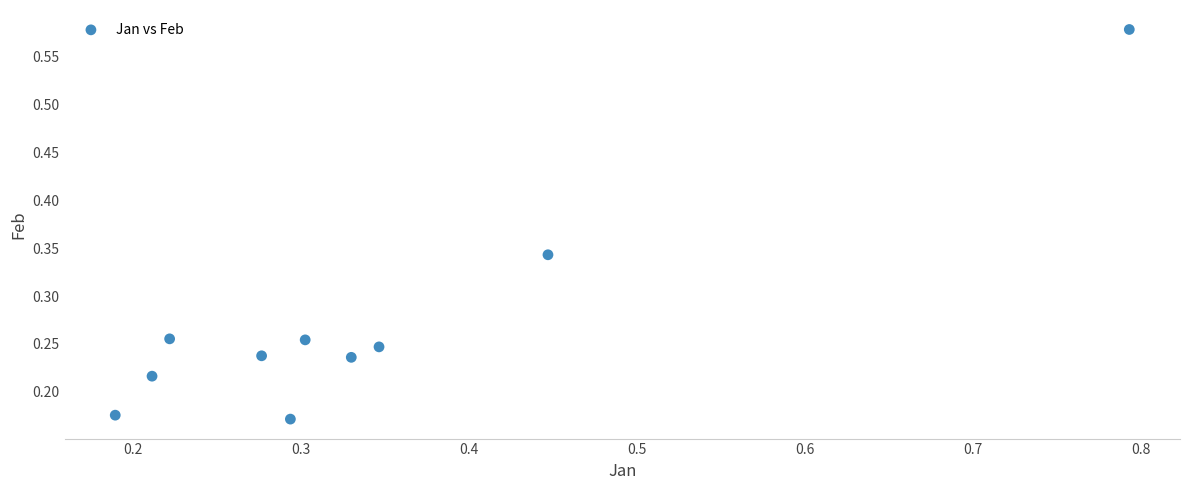

What is the range of Y values (max minus min)?

0.4